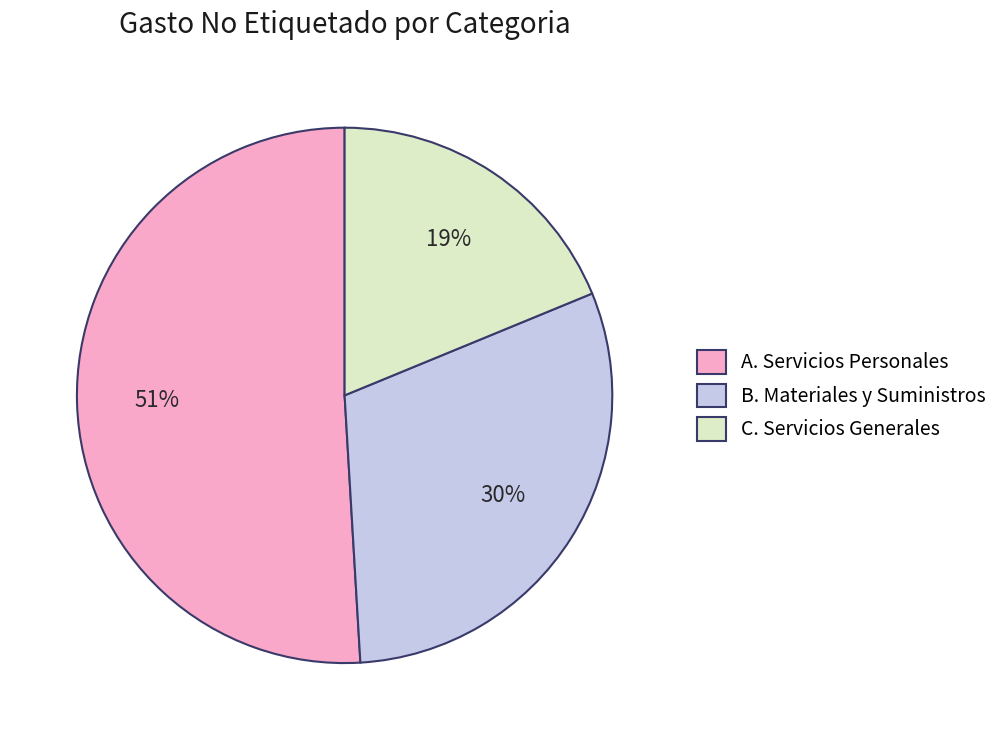

Which slice is the smallest?

C. Servicios Generales